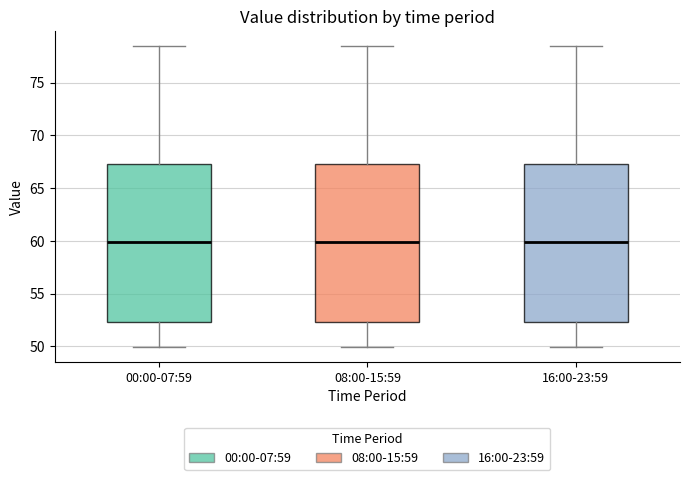

Reading left to right, transcribe this box plot: for each box, give where its median line is, the range the box spans, and where its two whiskers end, as read against the y-axis. The values are not printed on the chart, so give them approximately, as read against the axis.

00:00-07:59: median 60.0, box 52.5 to 67.5, whiskers 50.0 to 78.5
08:00-15:59: median 60.0, box 52.5 to 67.5, whiskers 50.0 to 78.5
16:00-23:59: median 60.0, box 52.5 to 67.5, whiskers 50.0 to 78.5